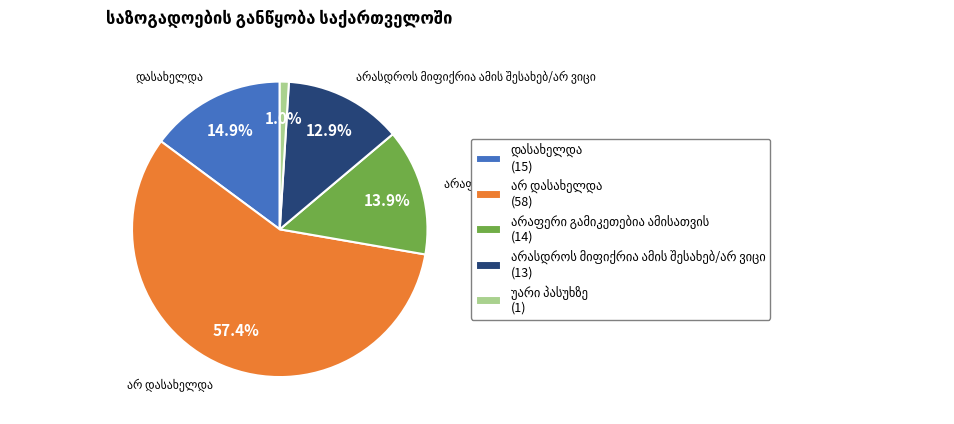

Does any single category account for the majority?

Yes